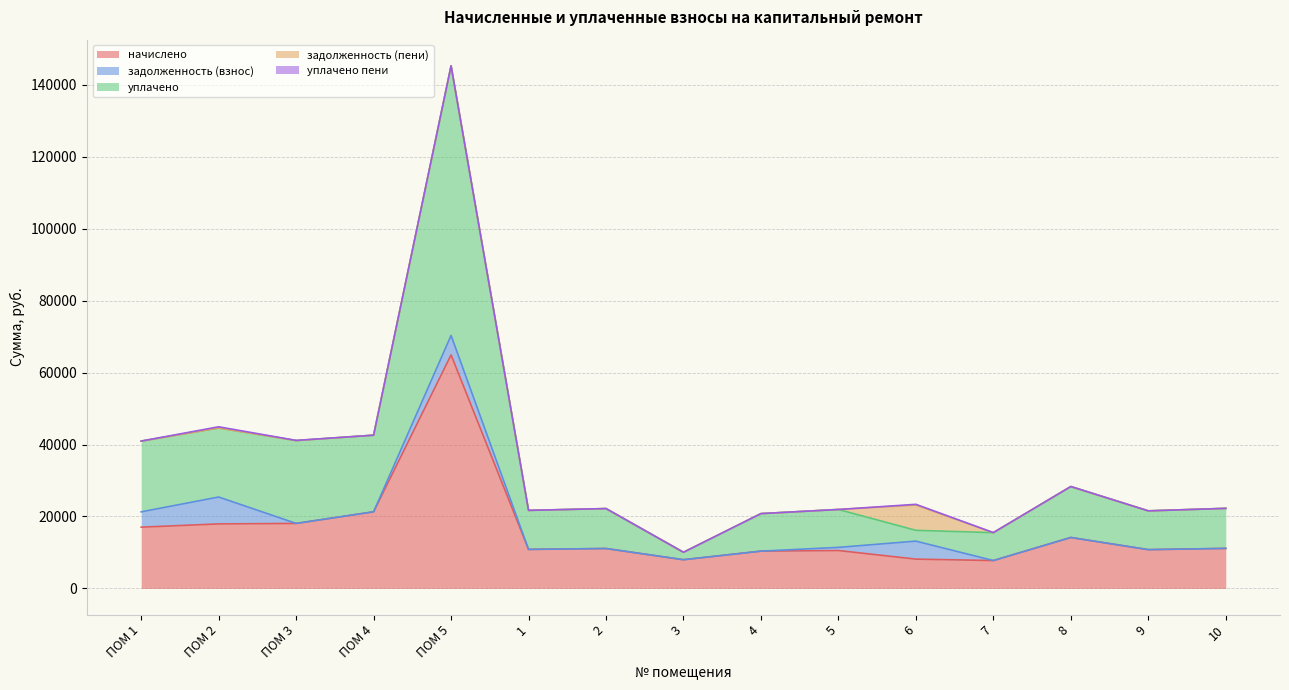

Reading left to right, what are all the values shown in this chart?

начислено: 17023.7	17934.5	18067.0	21296.2	64898.6	10846.8	11095.2	7981.9	10366.6	10532.2	8147.5	7750.1	14158.8	10780.6	11128.3
задолженность (взнос): 4255.9	7472.7	0.0	0.0	5408.2	0.0	0.0	0.0	0.0	877.7	4999.9	0.0	0.0	0.0	0.0
уплачено: 19655.4	19186.4	23021.5	21296.2	74931.3	10846.8	11095.2	2069.1	10429.2	10532.2	3000.0	7750.1	14158.8	10780.6	11128.3
задолженность (пени): 0.0	0.0	0.0	0.0	0.0	0.0	0.0	0.0	0.0	0.0	7036.8	0.0	0.0	0.0	0.0
уплачено пени: 25.4	329.1	56.5	0.0	12.7	0.0	10.2	0.0	0.0	0.0	192.4	21.3	0.0	0.0	0.0